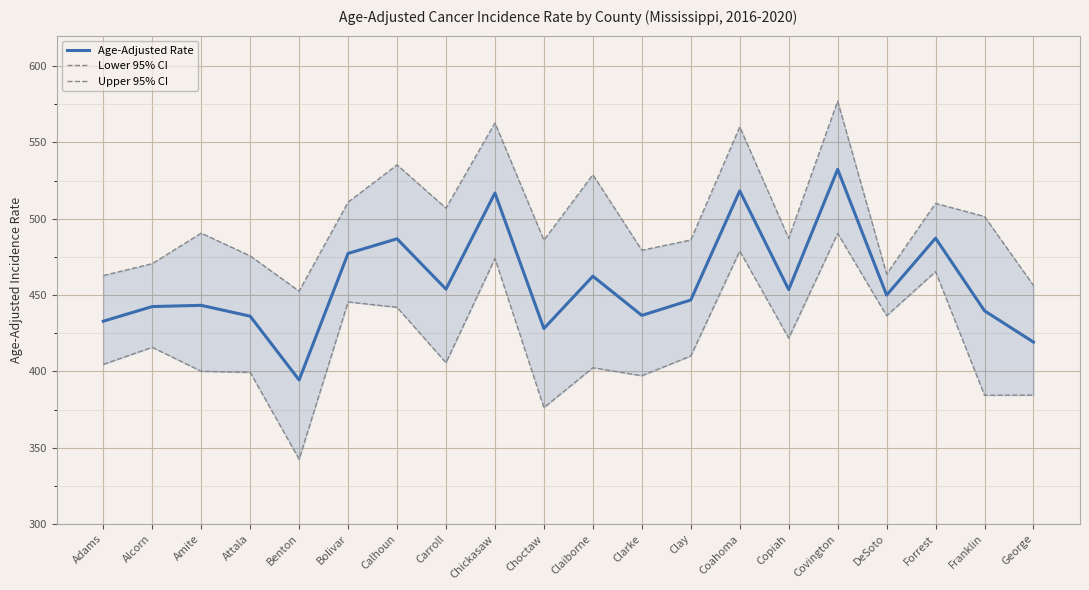

How many lines are shown in the chart?

3